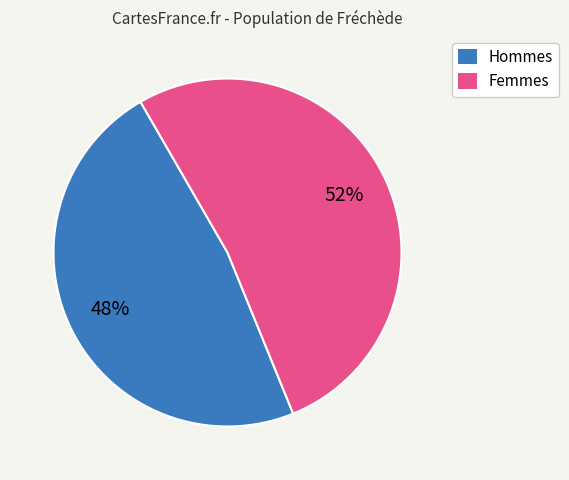

Does any single category account for the majority?

Yes